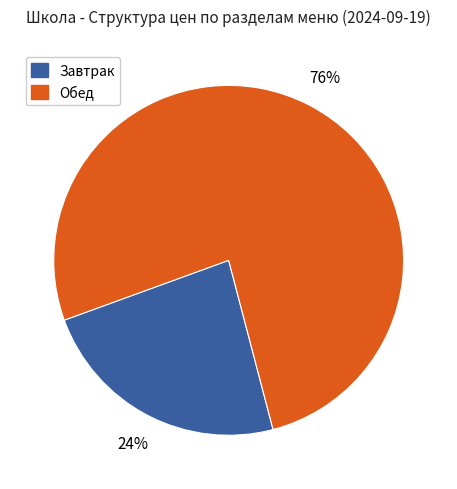

Does any single category account for the majority?

Yes